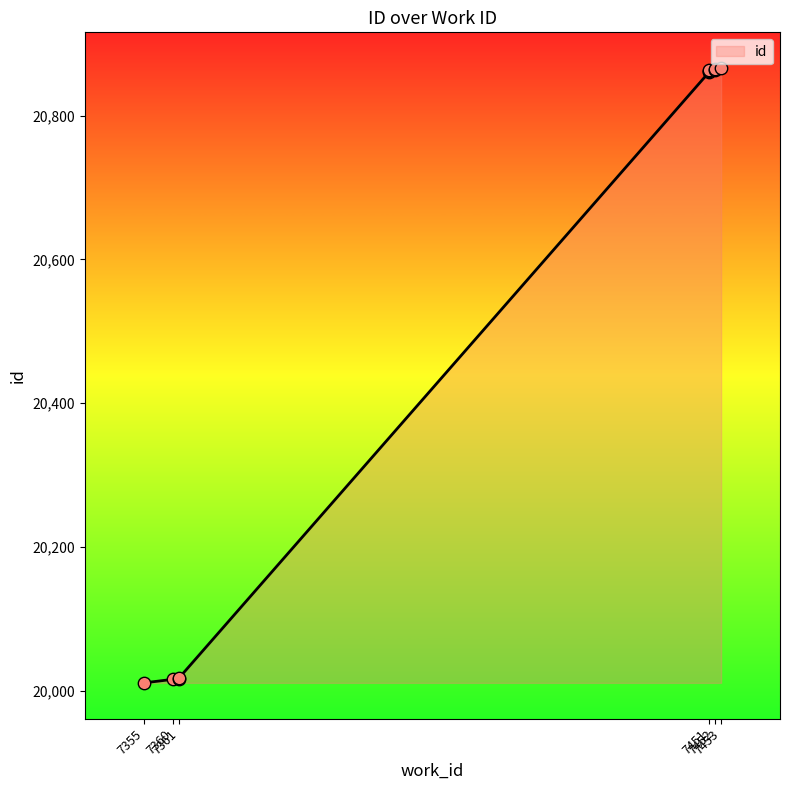

What is the change in value from 7355 to 7451?

+851